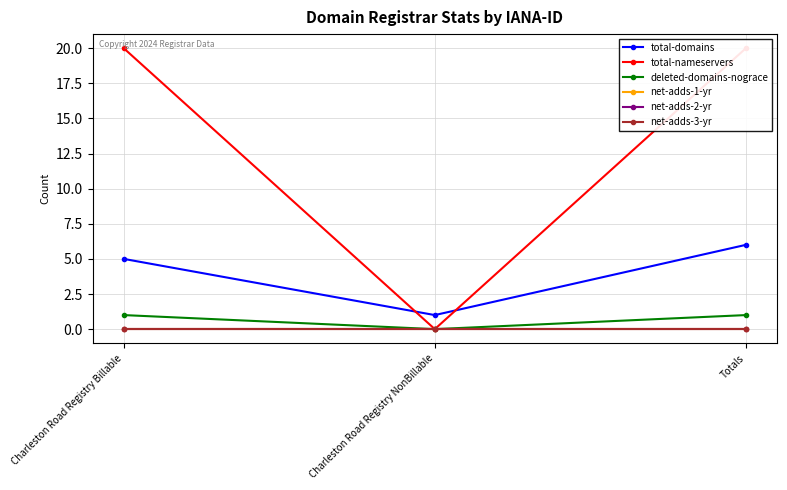

What value does the total-domains series have at Totals?

6